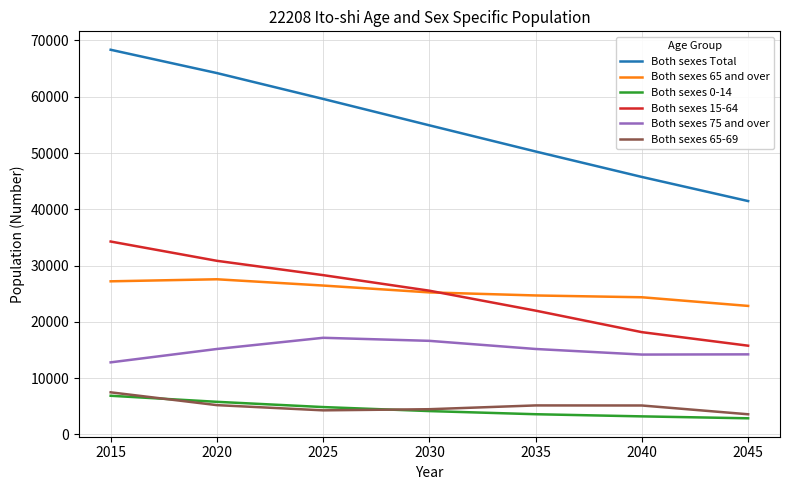

True or false: Both sexes 65 and over and Both sexes Total intersect in this chart.

False